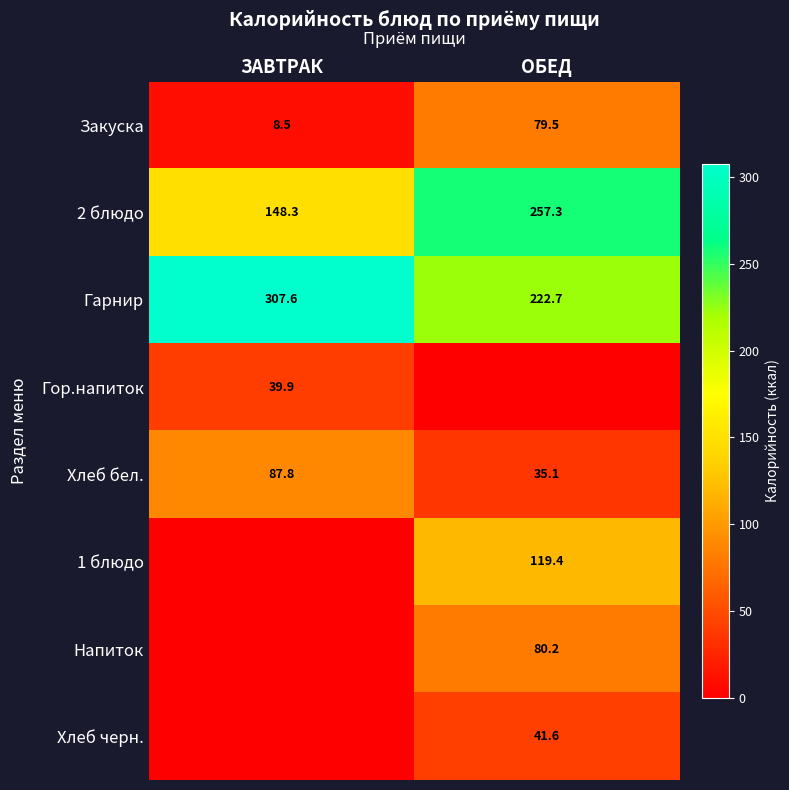

At which category does the chart reach its minimum across all series?

ОБЕД